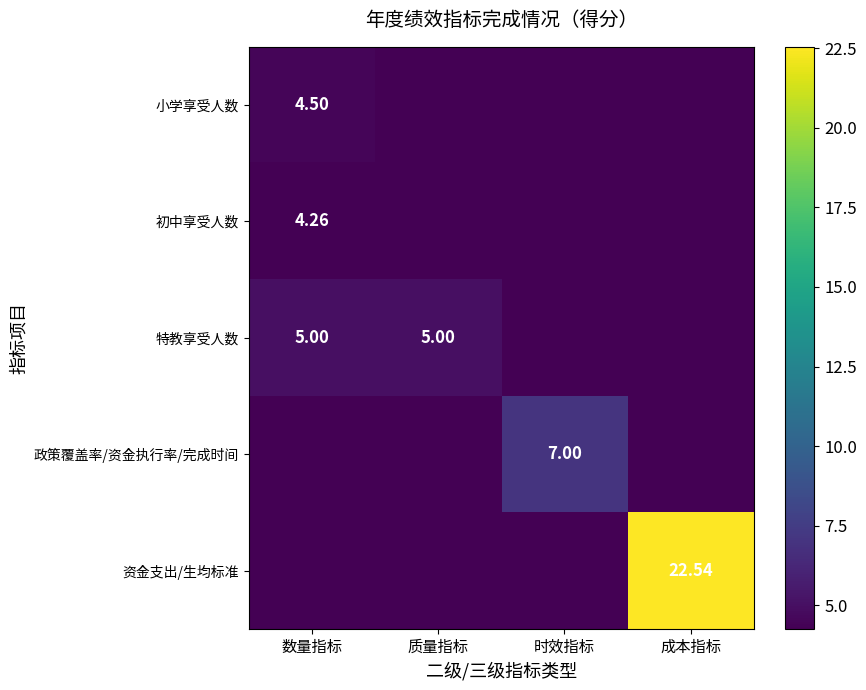

Between 成本指标 and 时效指标, which is larger?

成本指标